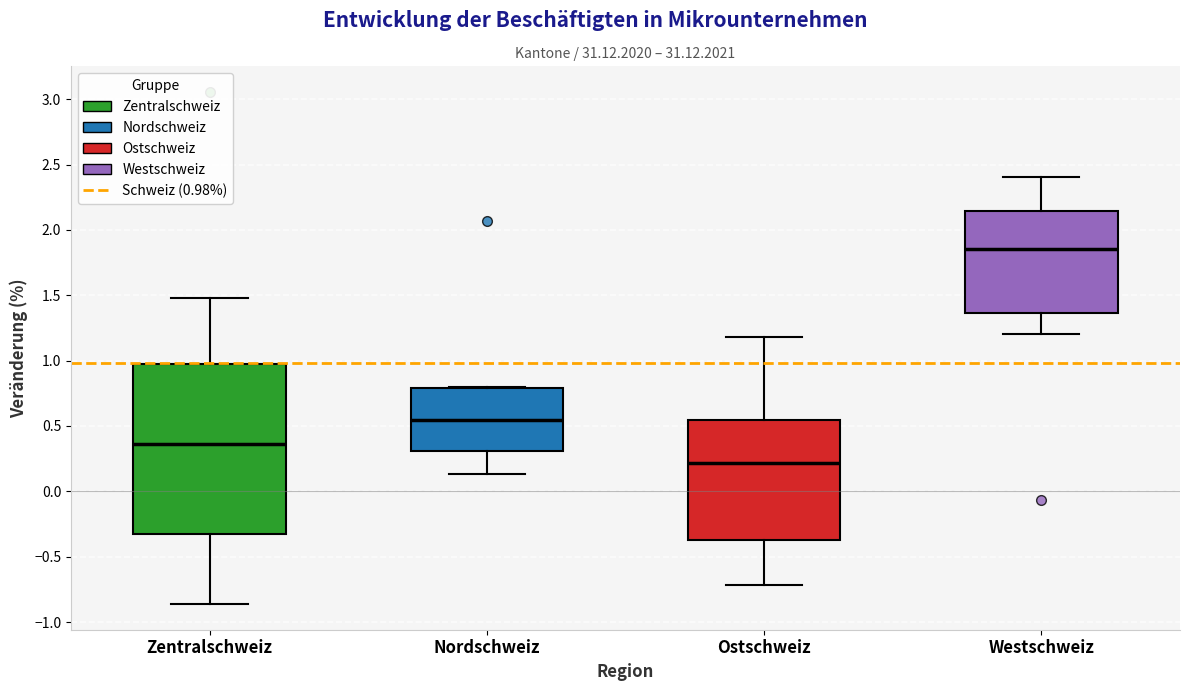

Which box is the tallest, from its lower edge to its upper edge?

Zentralschweiz